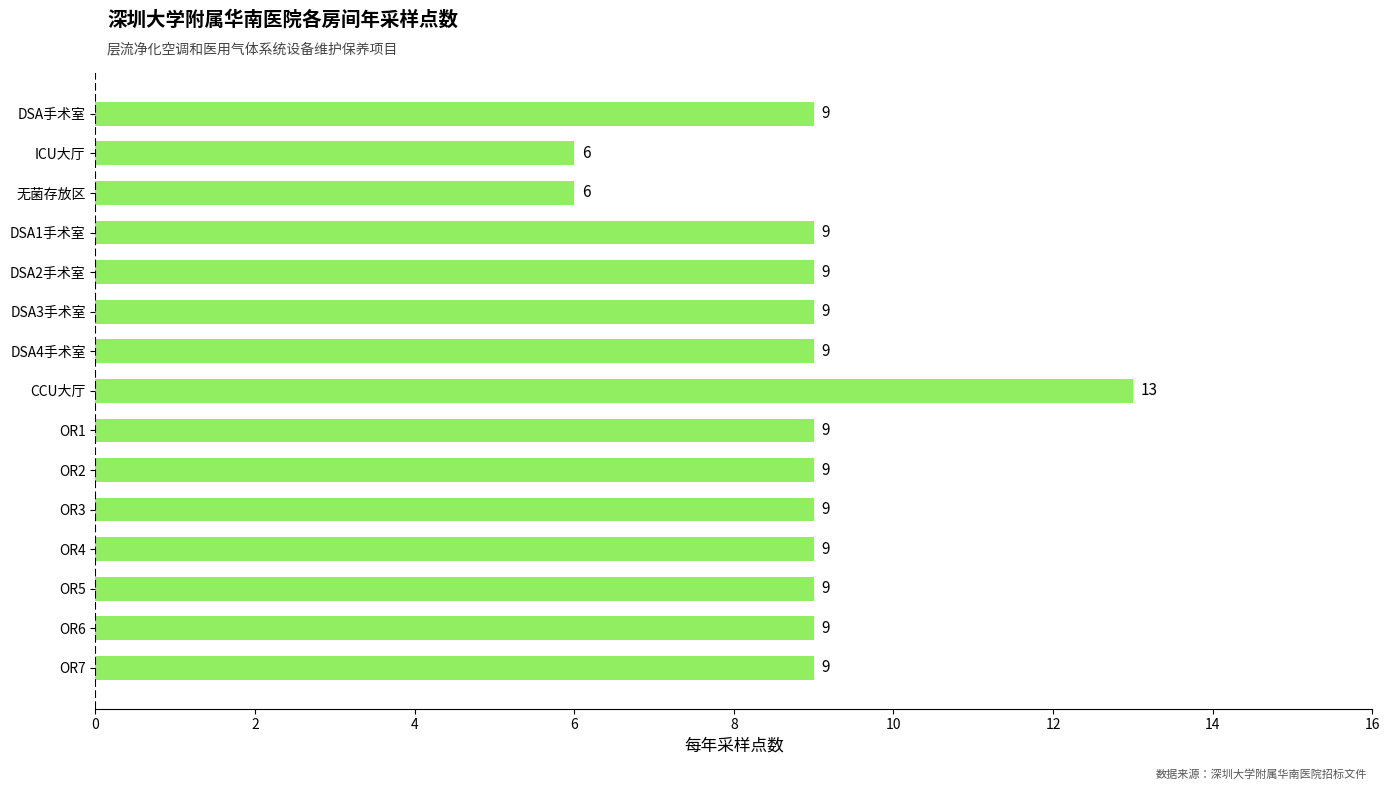

Does the chart contain stacked bars?

No